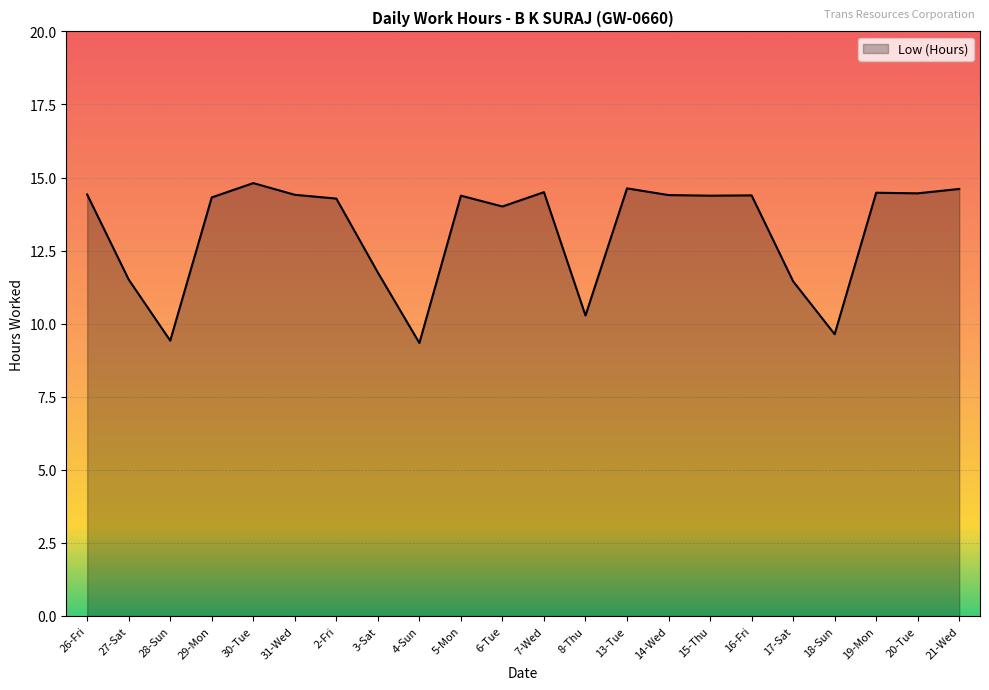

What is the change in value from 30-Tue to 17-Sat?

-3.4